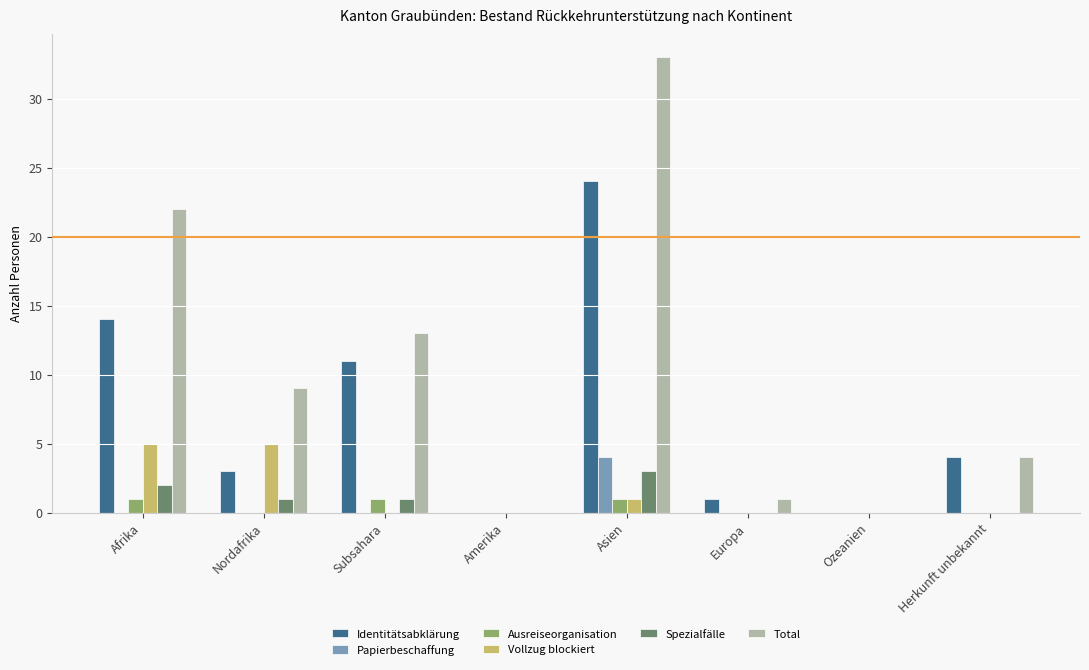

At which category is the sum across all series the highest?

Asien